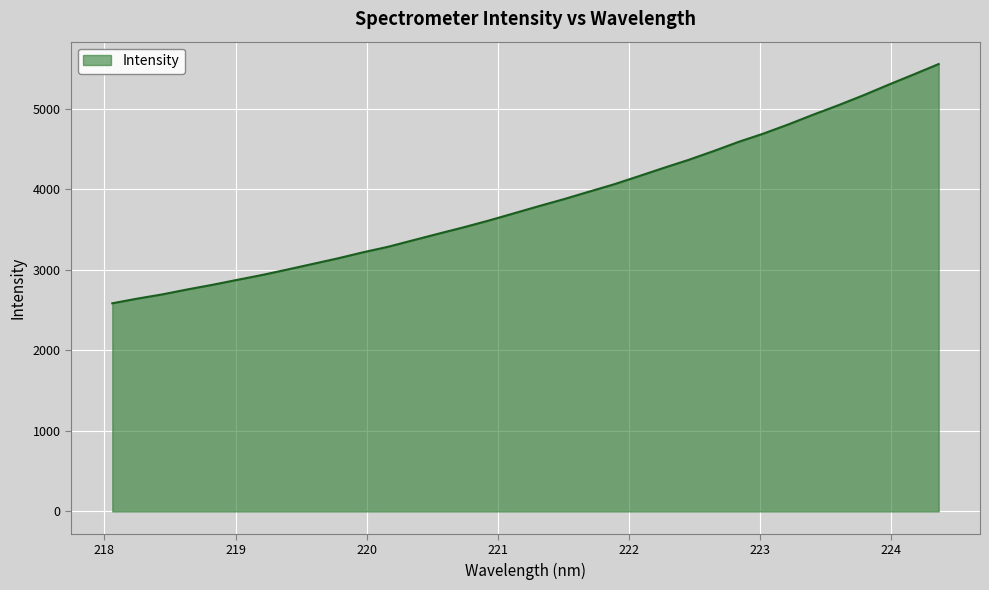

What is the difference between the maximum and minimum values?

2970.9